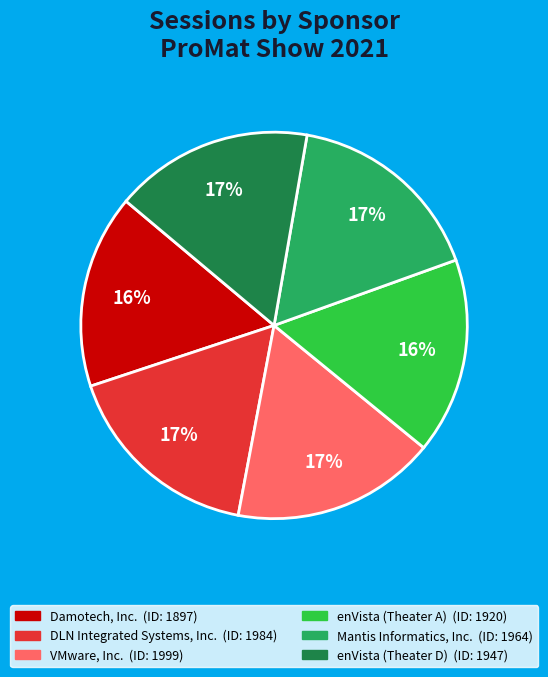

Count the number of slices in the pie.

6